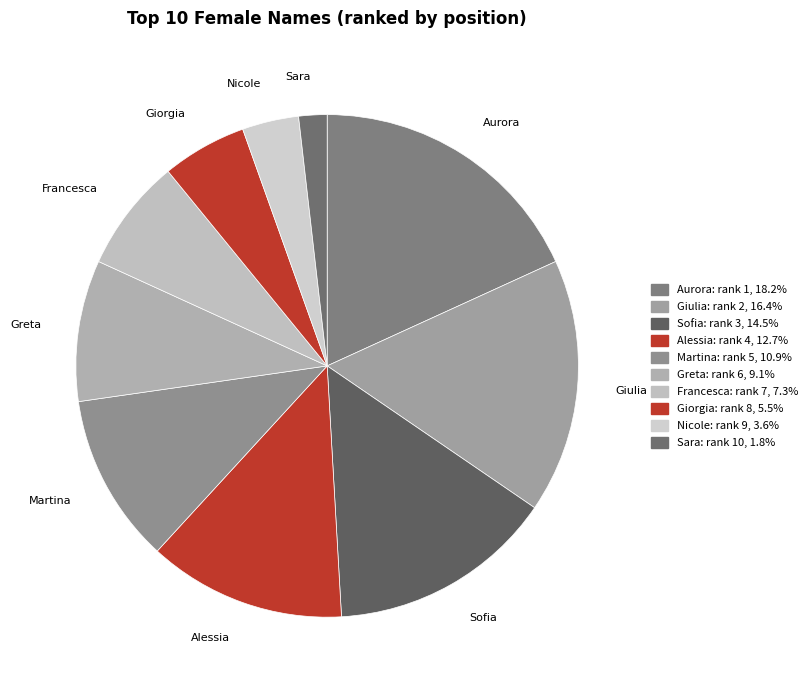

Does any single category account for the majority?

No